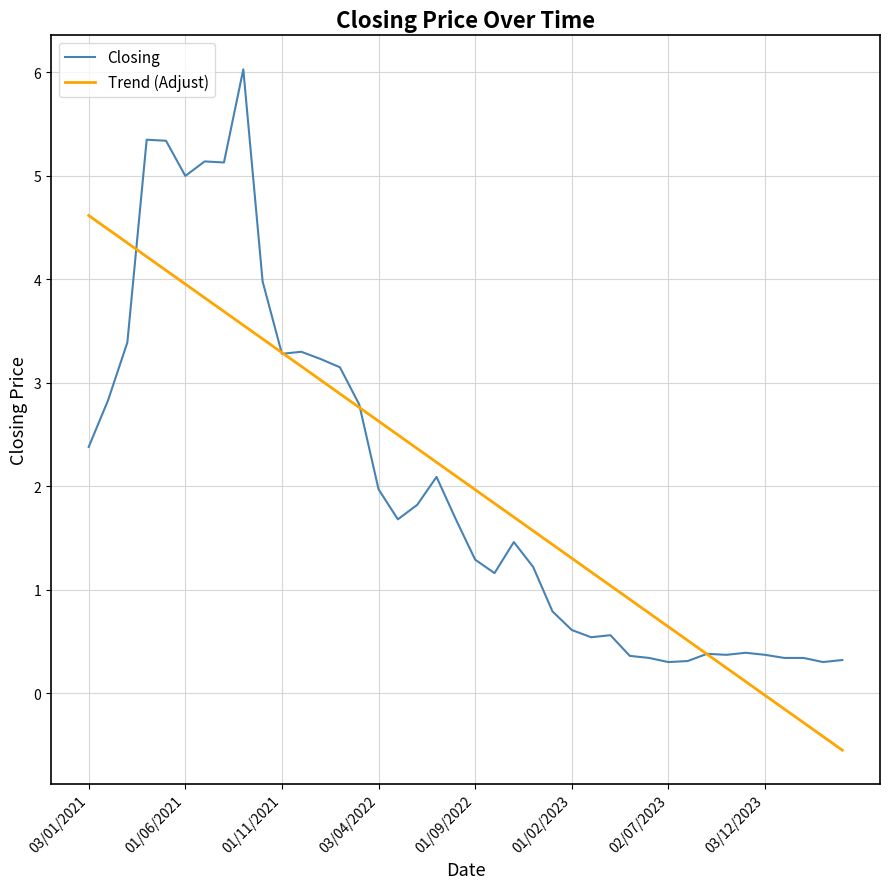

List the series in order of their peak value, lowest first.

Trend (Adjust), Closing